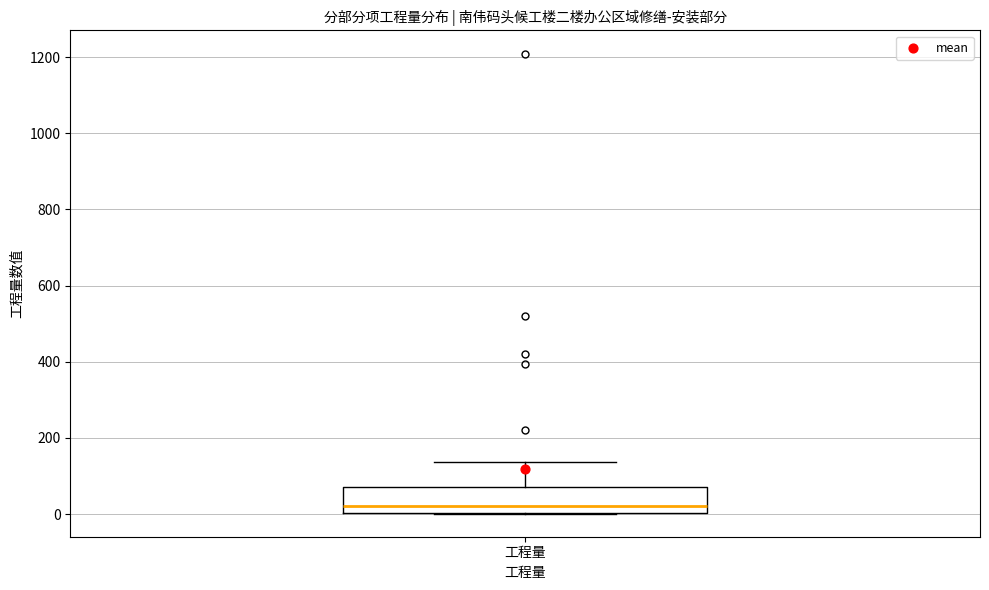

Read this box plot against the y-axis: the position of the median line, the range covered by the box, and the ends of both whiskers. The values are not printed on the chart, so give them approximately, as read against the axis.

median 20, box 0 to 80, whiskers 0 to 140